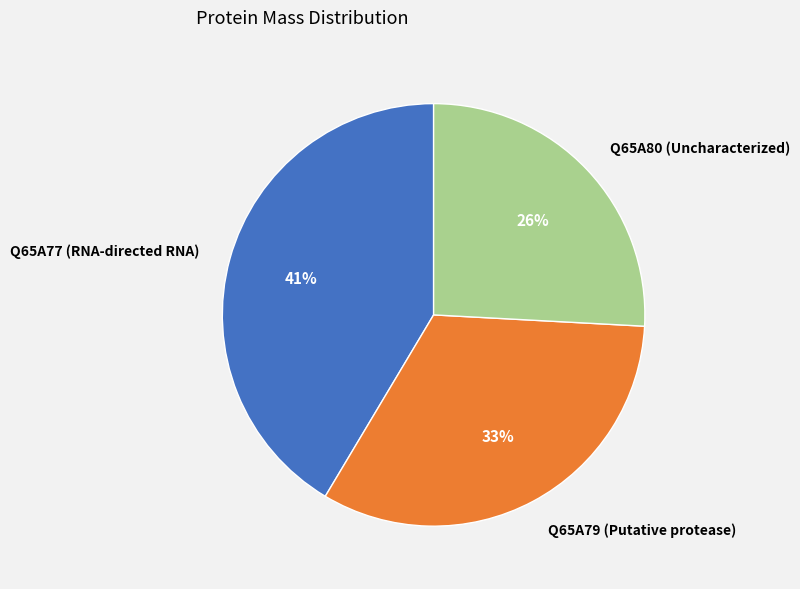

Is there a majority slice in this chart?

No